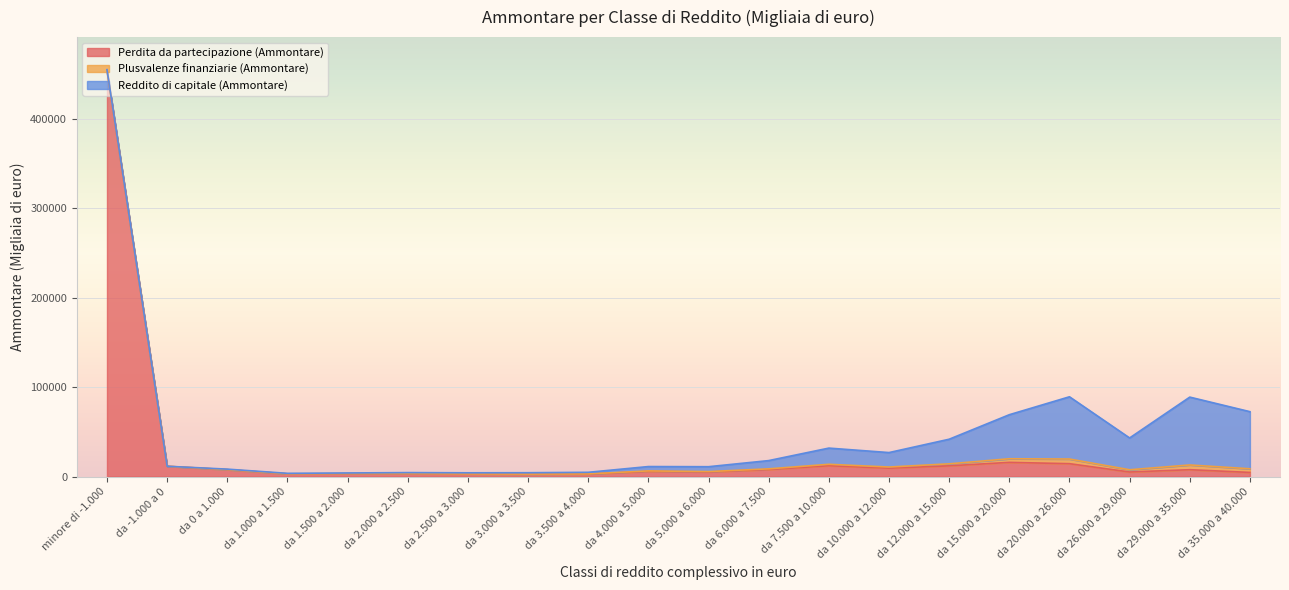

In Reddito di capitale (Ammontare), how many points are lower than both neighbors (excluding endpoints)?

4